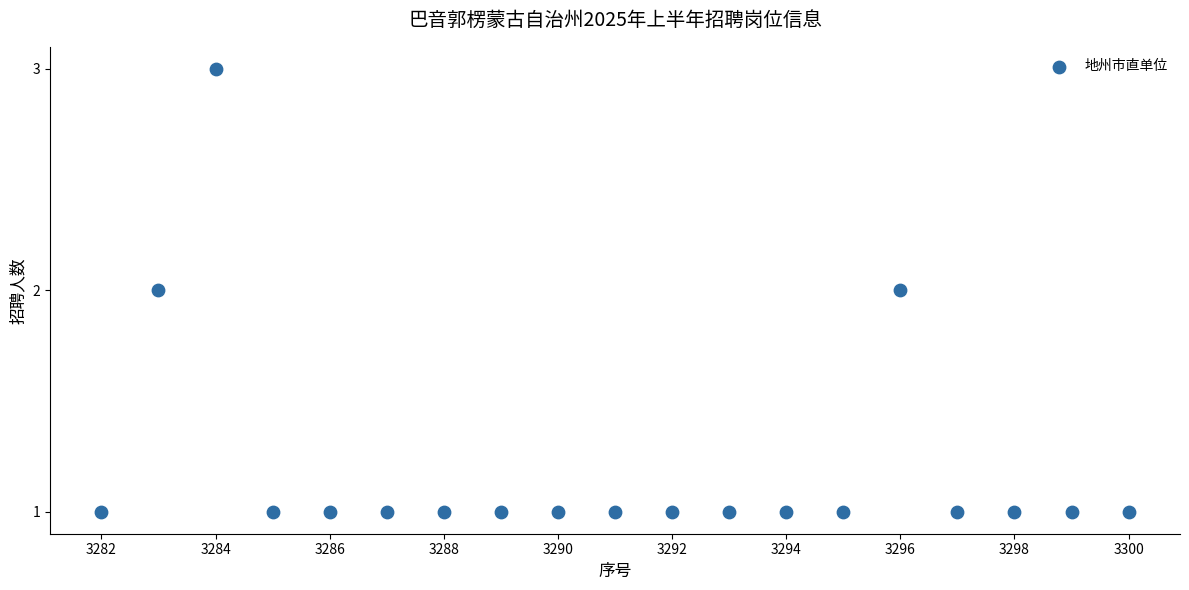

What is the range of X values (max minus min)?

18